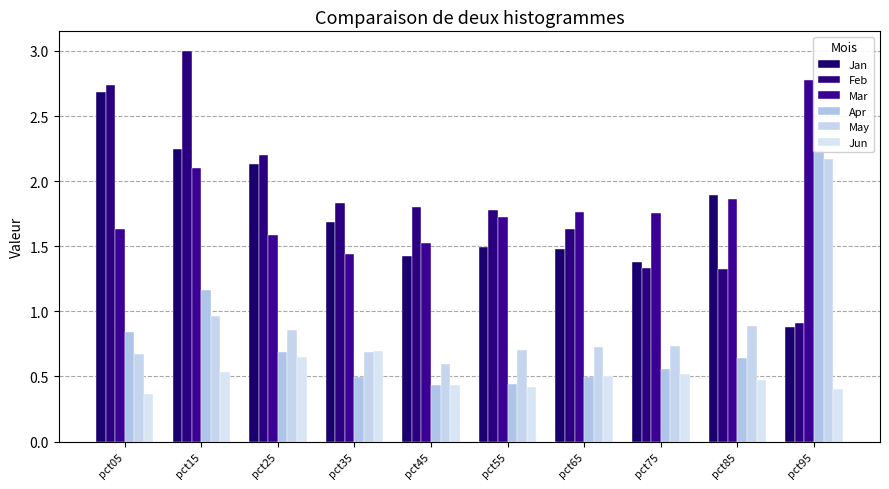

At which label does Jun reach its peak?

pct35